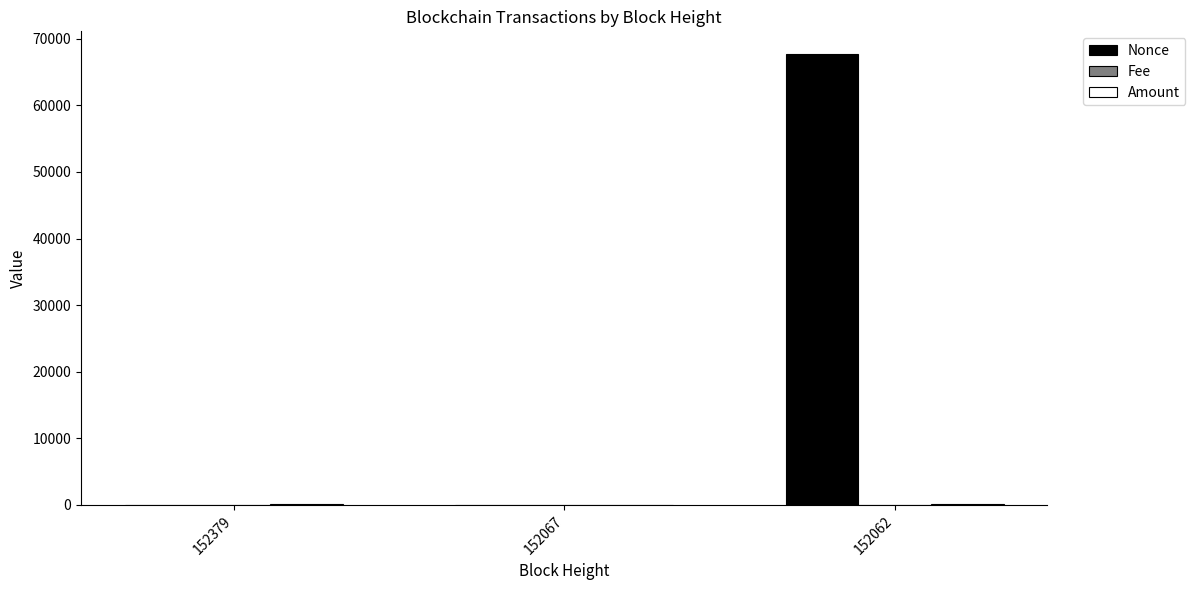

The value of Nonce at 152067 is -36434.8. True or false?

False